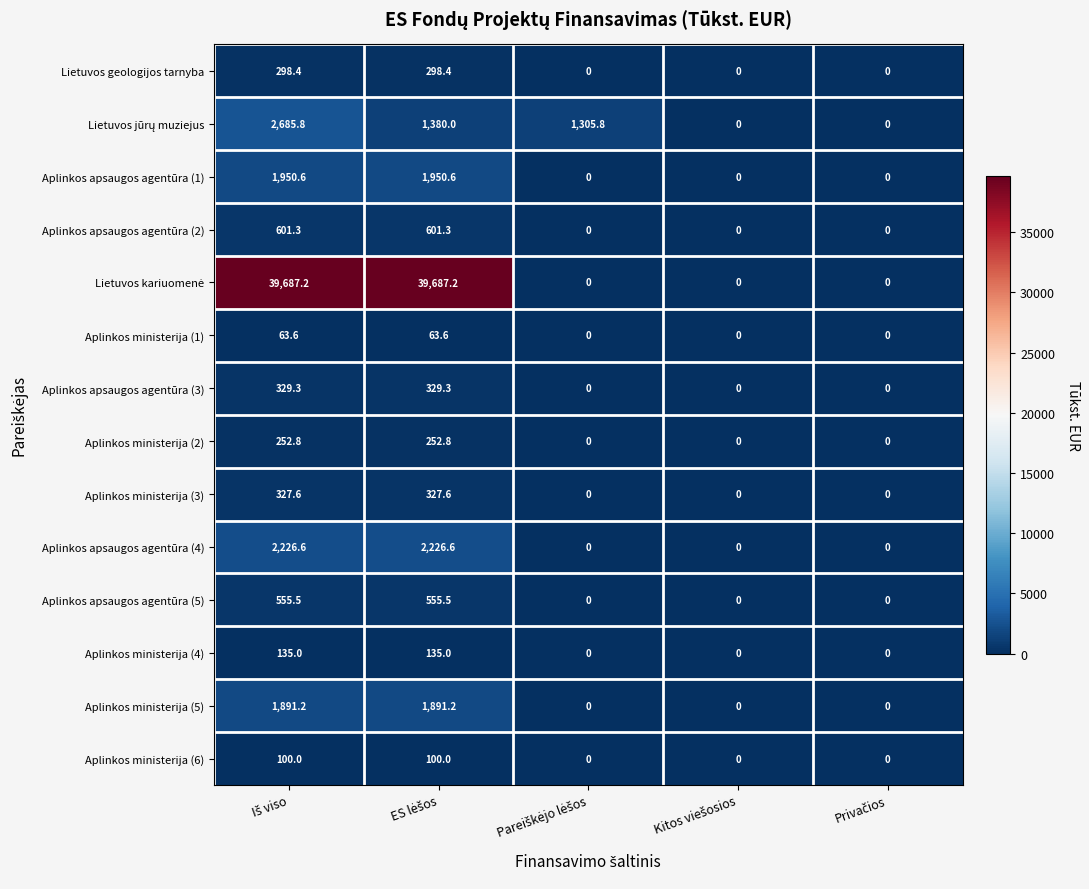

What is the maximum value for Aplinkos ministerija (5)?

1891.2